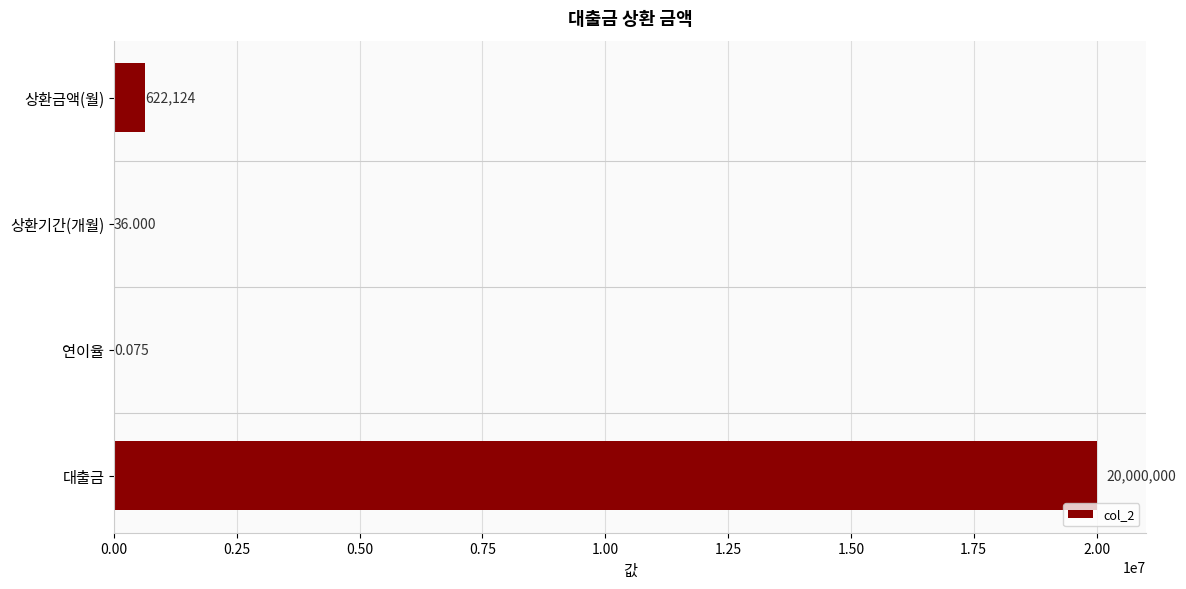

At which label is the value closest to 10000000?

상환금액(월)